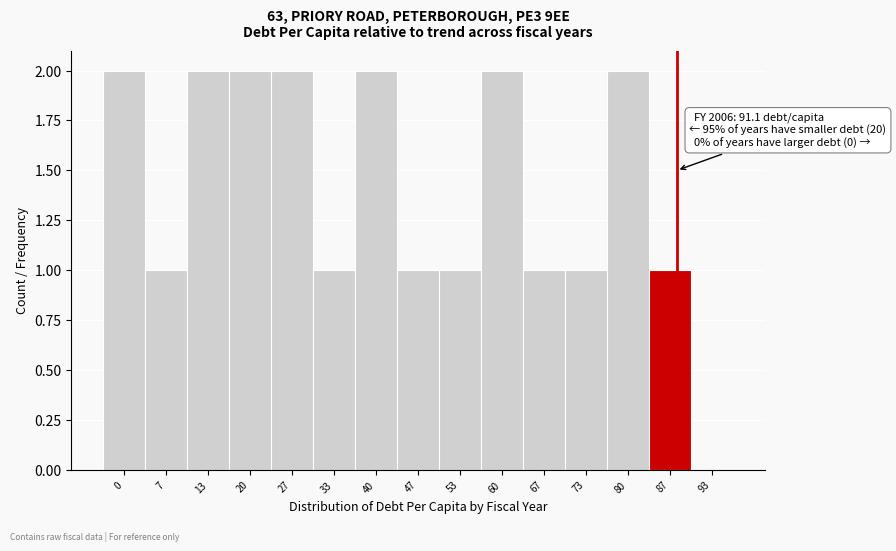

Reading right to left, list all the values displayed in this chart.

93=0	87=1	80=2	73=1	67=1	60=2	53=1	47=1	40=2	33=1	27=2	20=2	13=2	7=1	0=2